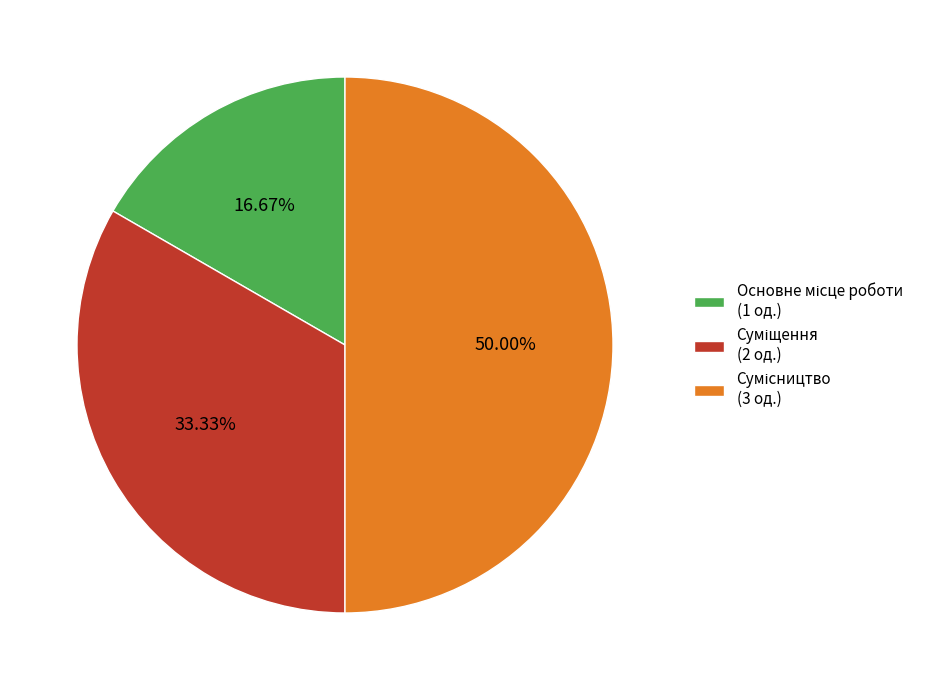

To the nearest percent, what portion does Сумісництво represent?

50%